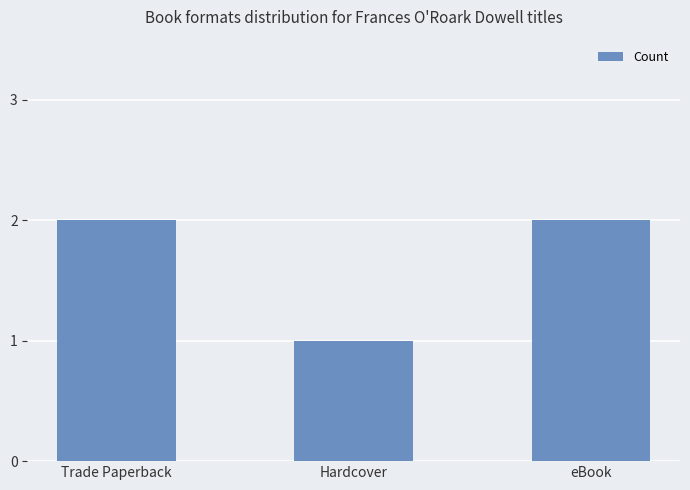

The value at Trade Paperback is 2. True or false?

True